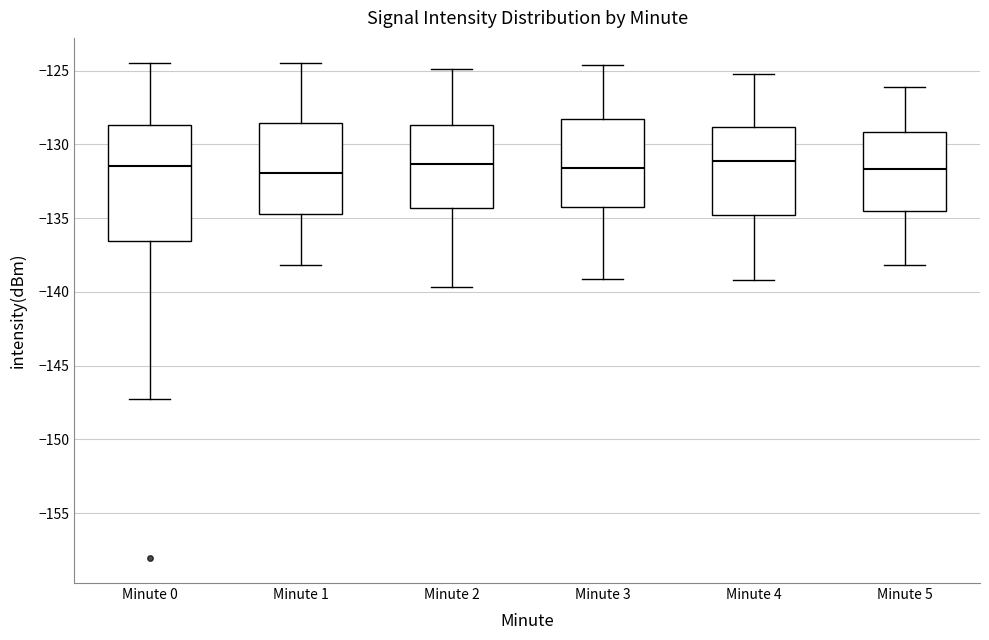

Where is the upper edge of the box for Minute 5 on the y-axis? The values are not printed on the chart, so give them approximately, as read against the axis.

-129.0